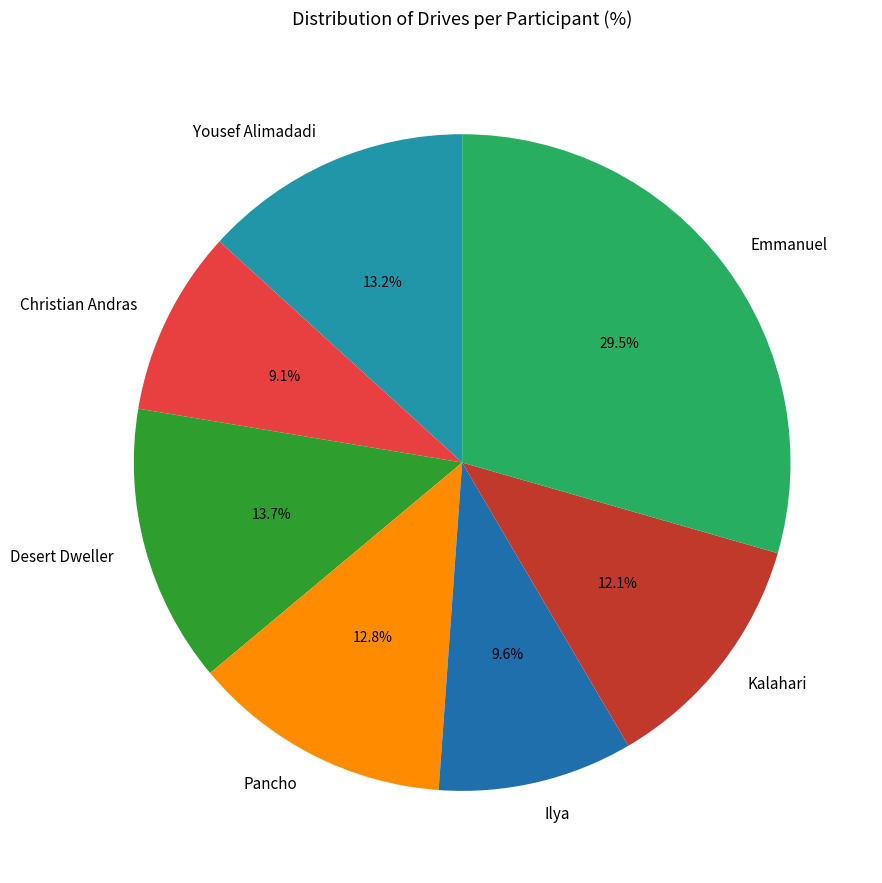

What portion of the pie excludes Kalahari?

87.9%